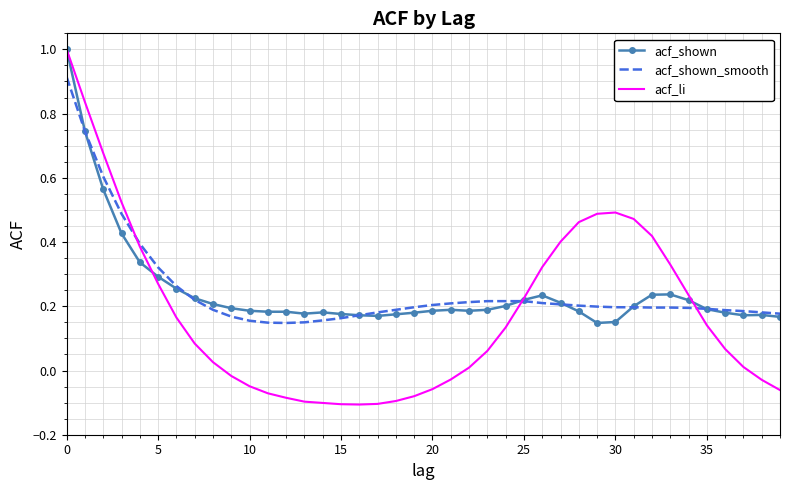

What is the greatest value displayed?

1.0